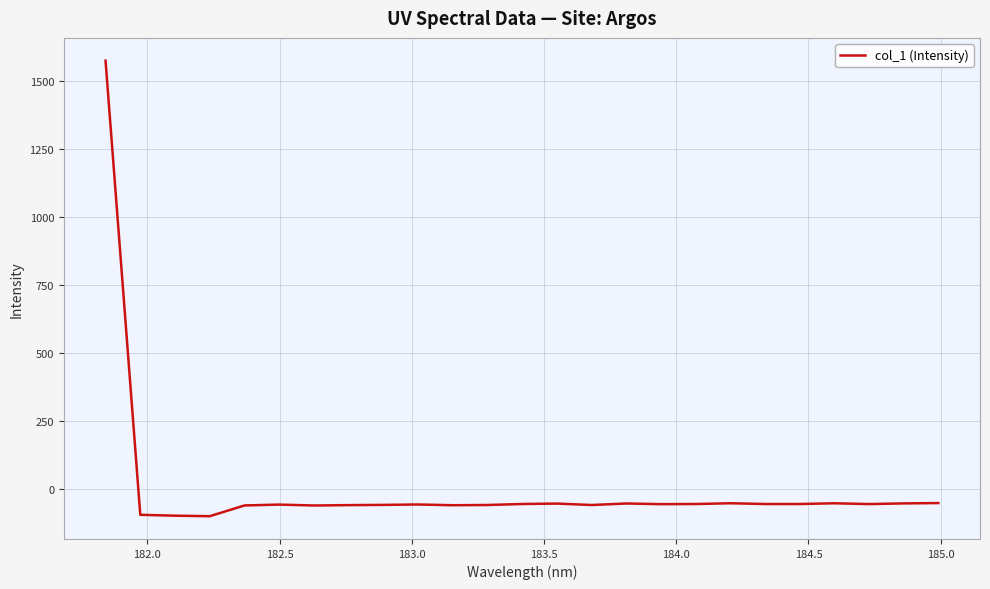

How many distinct data groups are displayed?

1